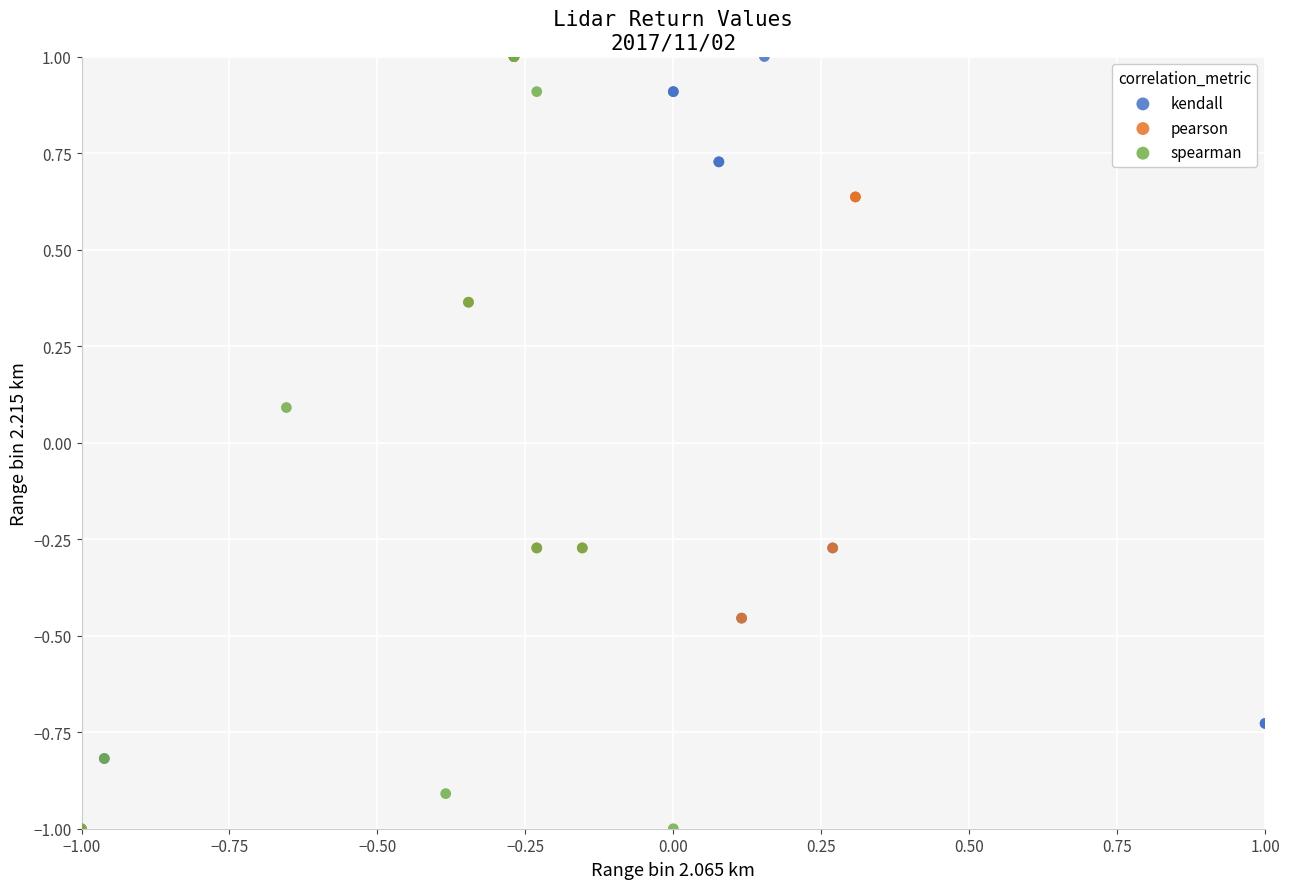

What are all the series names shown in the legend?

kendall, pearson, spearman